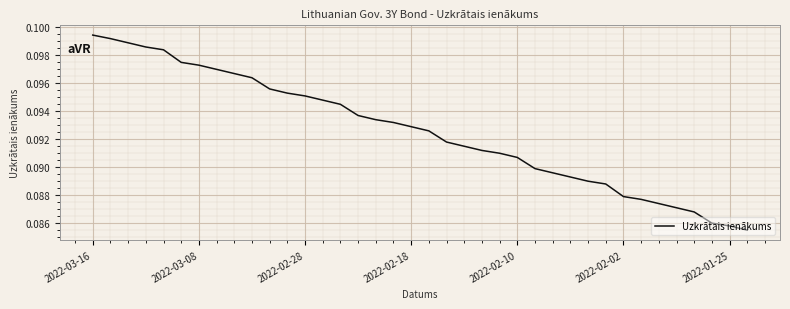

Which has a higher value, 2022-02-18 or 2022-02-02?

2022-02-18